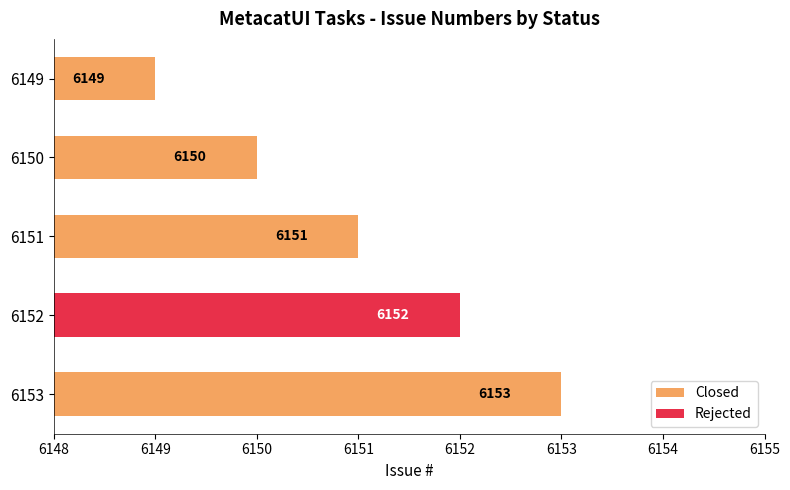

What is the highest value of the Closed series?

6153